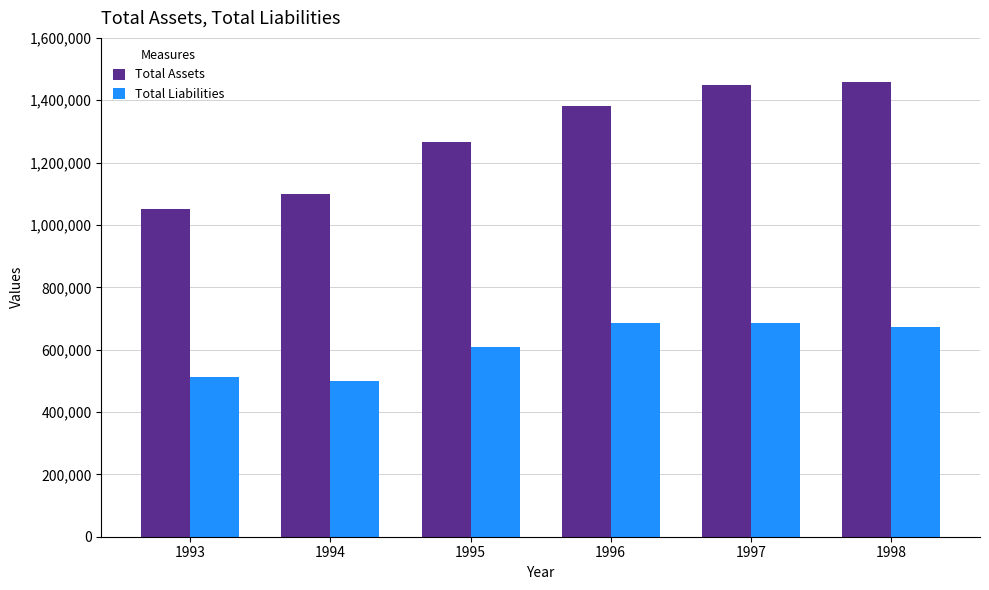

List the series in order of their peak value, lowest first.

Total Liabilities, Total Assets